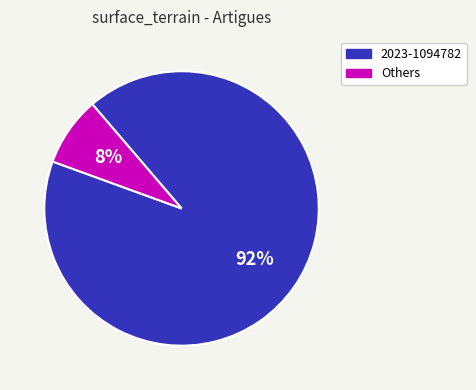

The 2023-1094782 slice represents 92% of the pie. True or false?

True